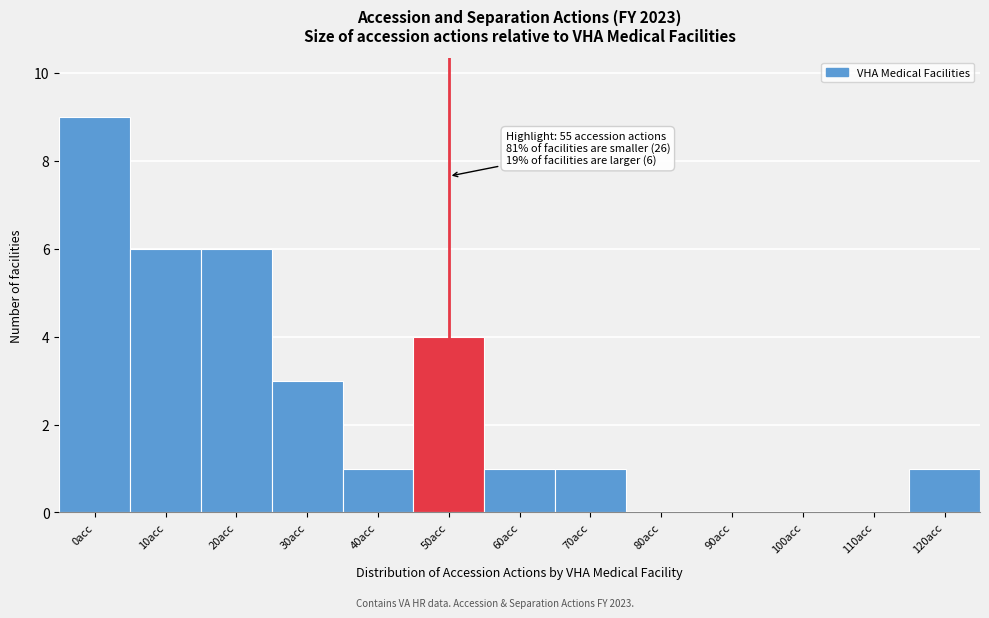

Reading right to left, transcribe all the data shown in this chart.

120acc=1	110acc=0	100acc=0	90acc=0	80acc=0	70acc=1	60acc=1	50acc=4	40acc=1	30acc=3	20acc=6	10acc=6	0acc=9